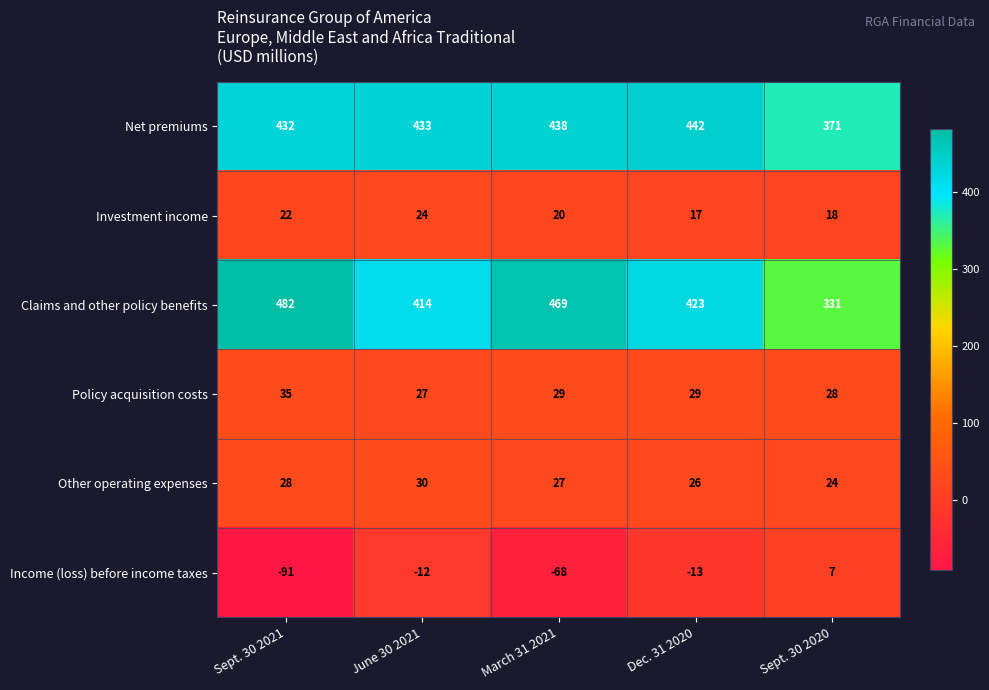

Count the number of data series in this chart.

6